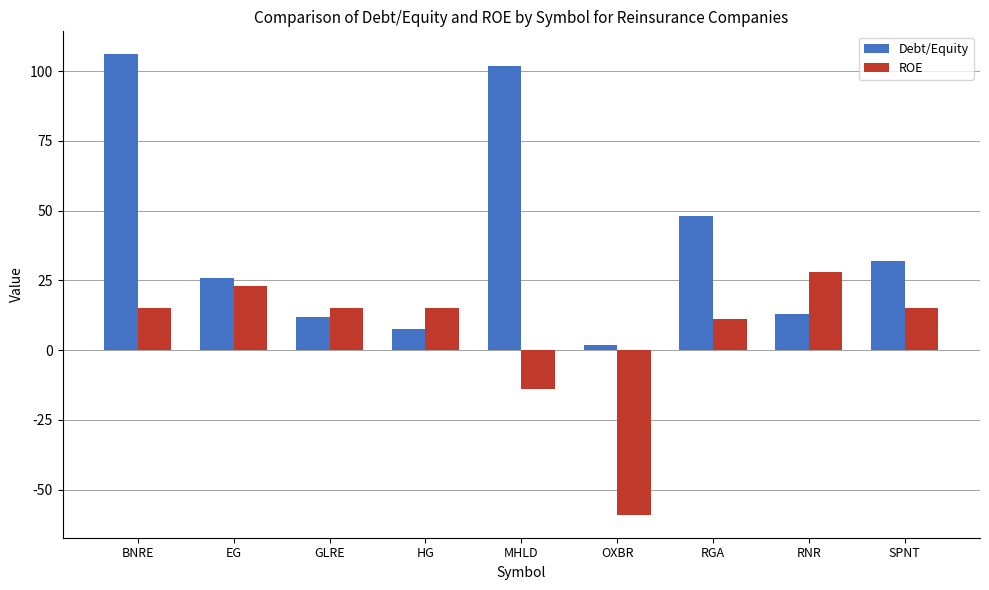

The ROE series shows 23.0 at EG. True or false?

True